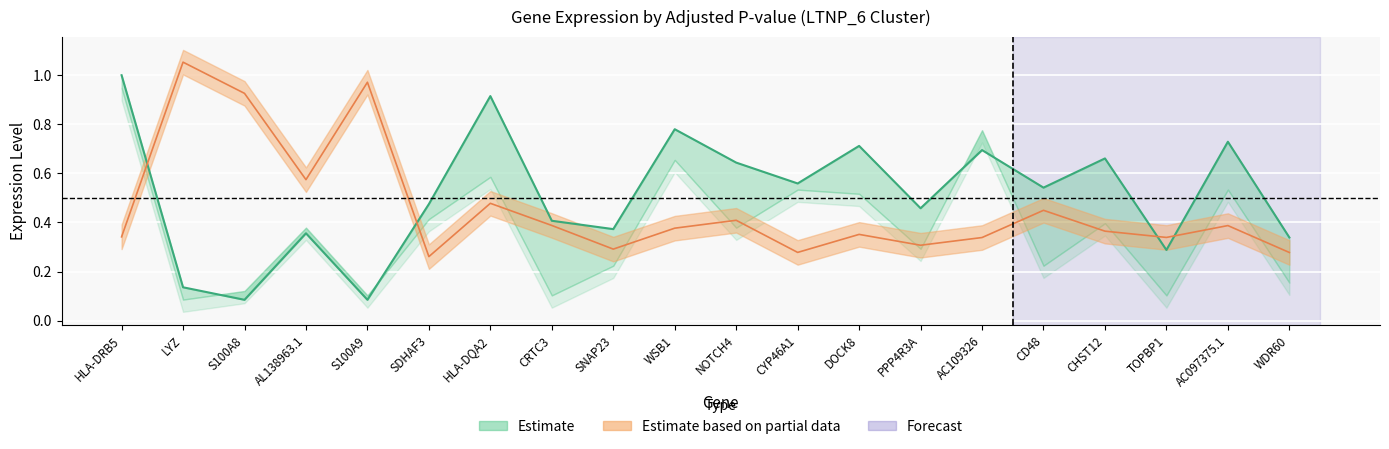

Is it true that the value at CRTC3 is 0.4?

True